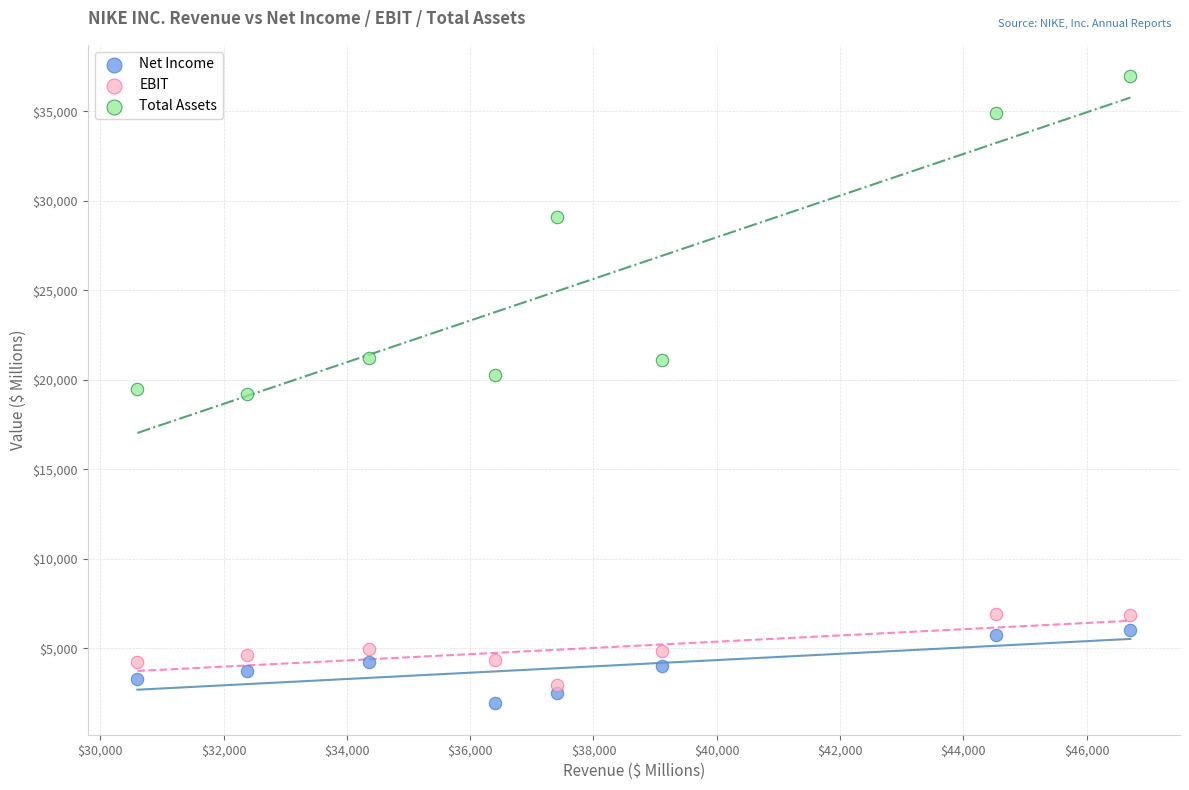

Across all data points, what is the range of X values (max minus min)?

16109